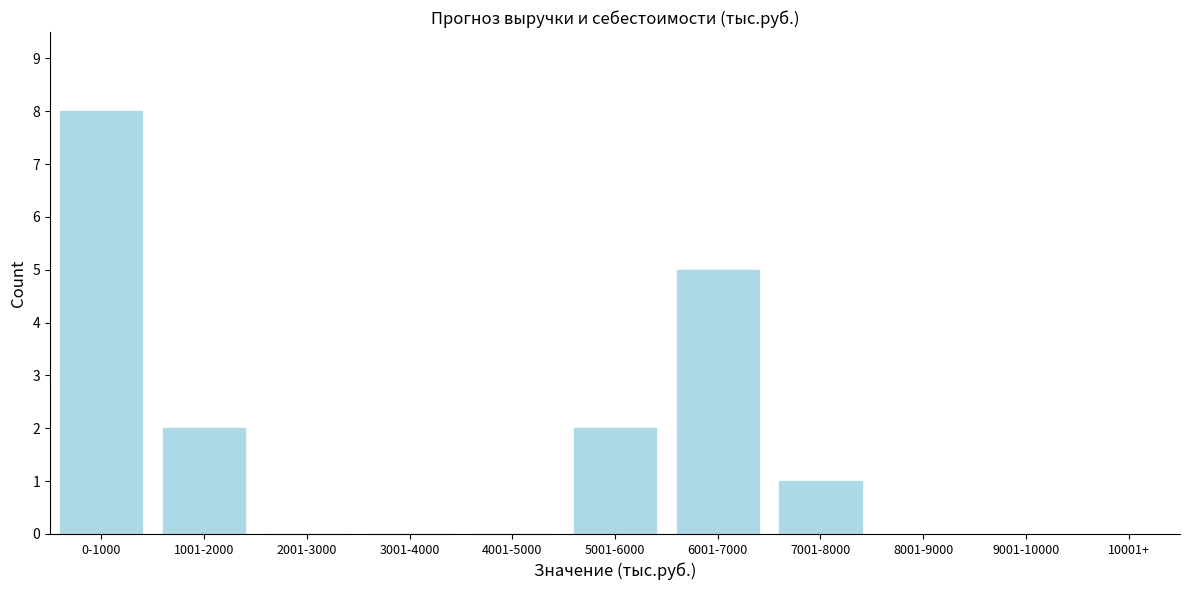

Reading left to right, transcribe all the data shown in this chart.

0-1000=8	1001-2000=2	2001-3000=0	3001-4000=0	4001-5000=0	5001-6000=2	6001-7000=5	7001-8000=1